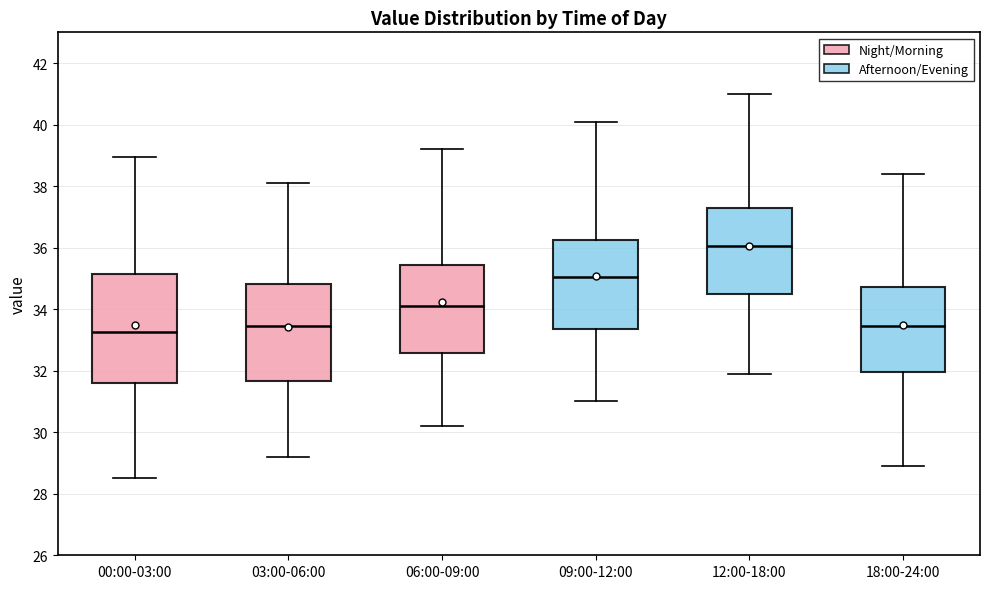

Reading left to right, transcribe this box plot: for each box, give where its median line is, the range the box spans, and where its two whiskers end, as read against the y-axis. The values are not printed on the chart, so give them approximately, as read against the axis.

00:00-03:00: median 33.2, box 31.6 to 35.2, whiskers 28.6 to 39.0
03:00-06:00: median 33.4, box 31.6 to 34.8, whiskers 29.2 to 38.2
06:00-09:00: median 34.2, box 32.6 to 35.4, whiskers 30.2 to 39.2
09:00-12:00: median 35.0, box 33.4 to 36.2, whiskers 31.0 to 40.2
12:00-18:00: median 36.0, box 34.6 to 37.4, whiskers 32.0 to 41.0
18:00-24:00: median 33.4, box 32.0 to 34.8, whiskers 29.0 to 38.4